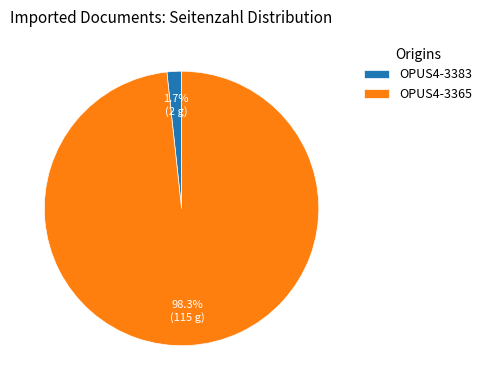

Is there any slice that represents more than half of the pie?

Yes